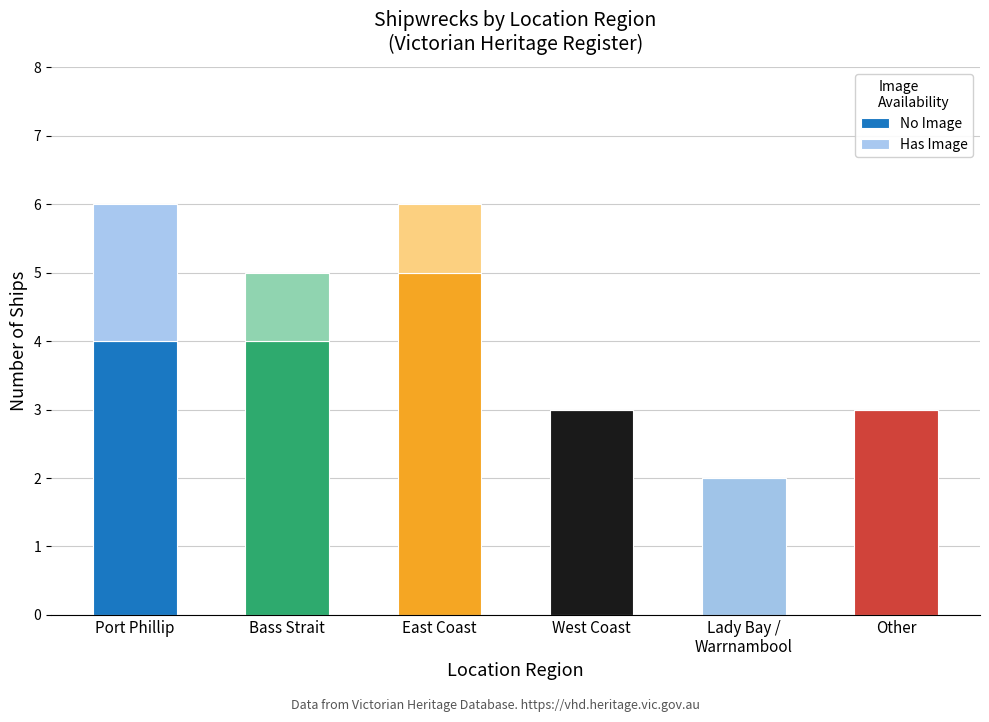

What is the total value across all series at Bass Strait?

5